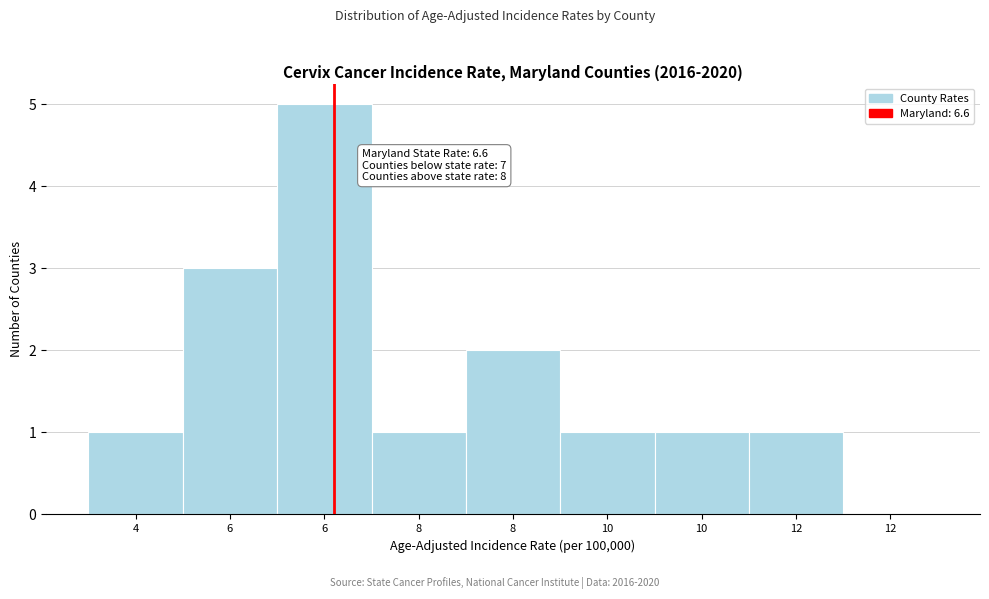

How many distinct data groups are displayed?

1